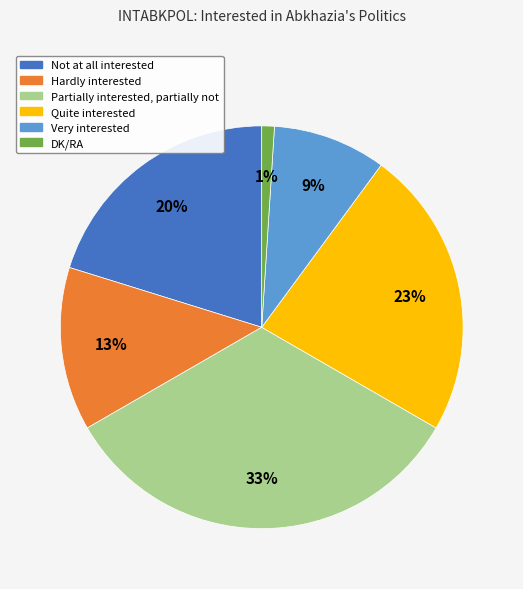

To the nearest percent, what is the difference between the DK/RA and Very interested slice percentages?

8%